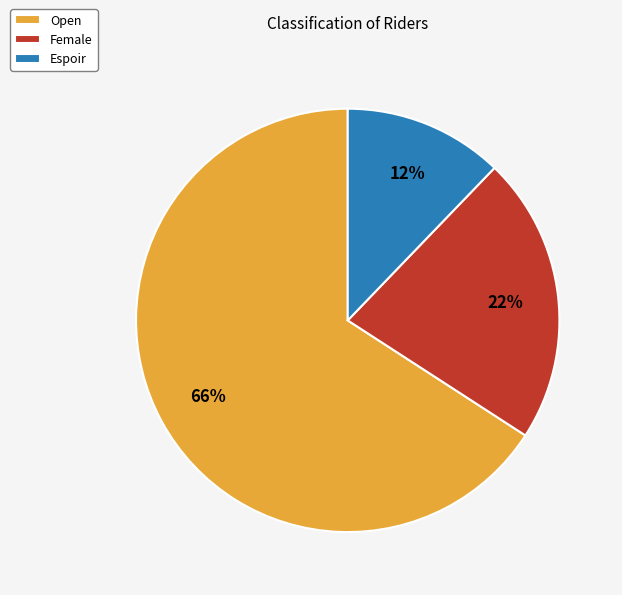

Which slice is the smallest?

Espoir